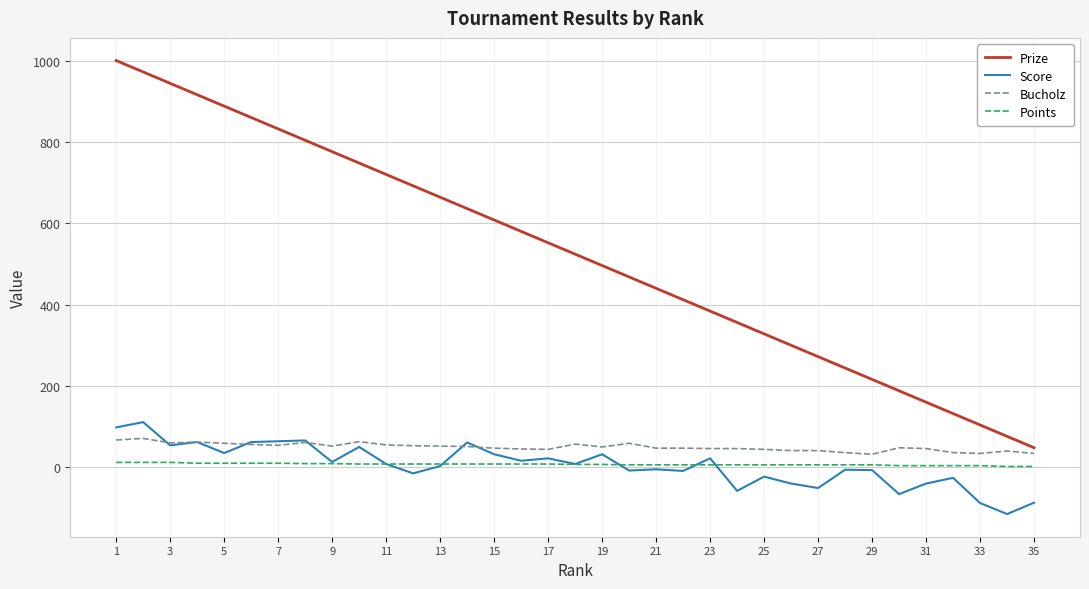

True or false: Score and Prize cross at least once.

False